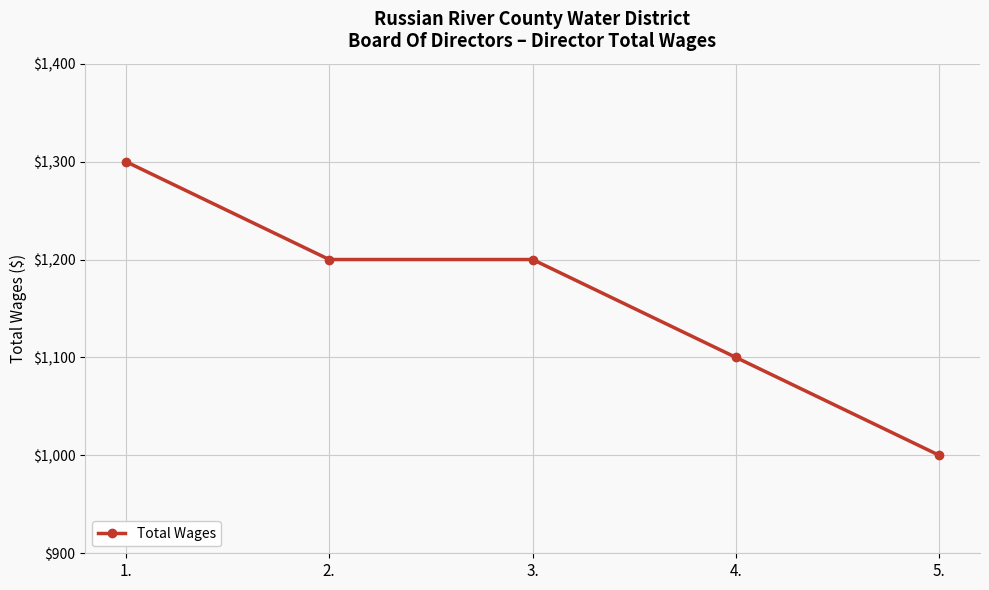

Reading left to right, list all the values displayed in this chart.

1300	1200	1200	1100	1000